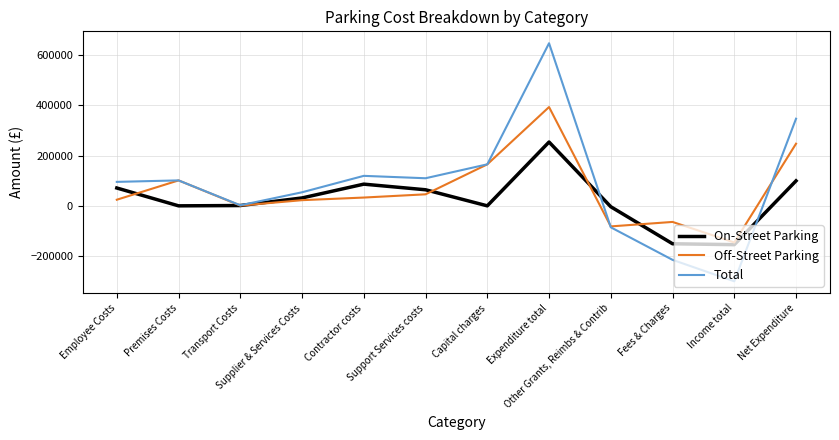

At how many categories does at least one series exceed 321719?

2